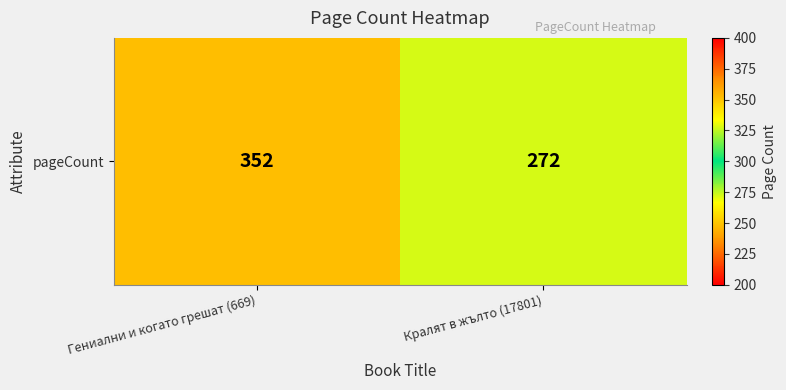

Rank the categories by value from highest to lowest.

Гениални и когато грешат (669), Кралят в жълто (17801)